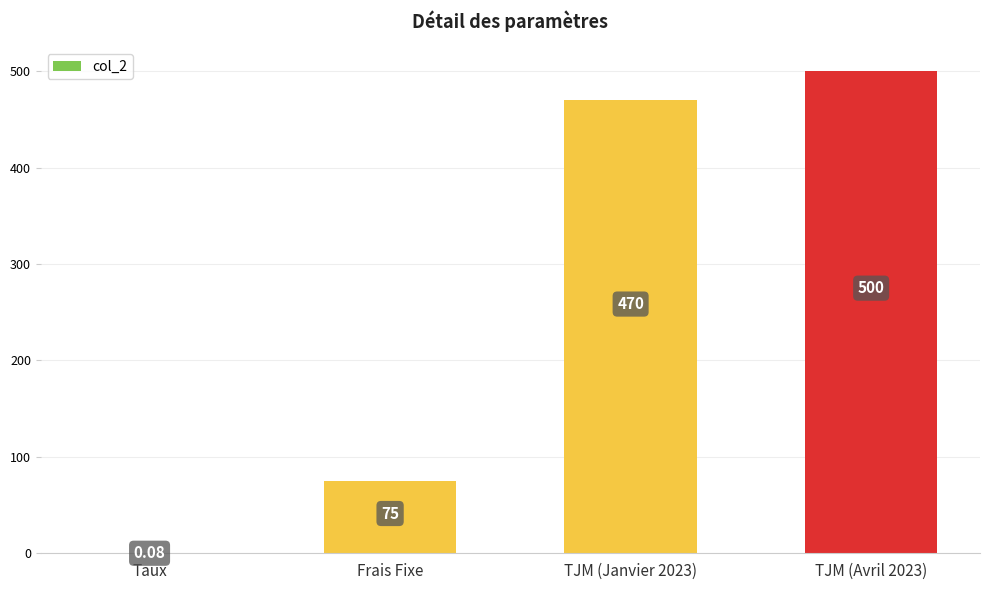

Which category has the highest value across all series?

TJM (Avril 2023)